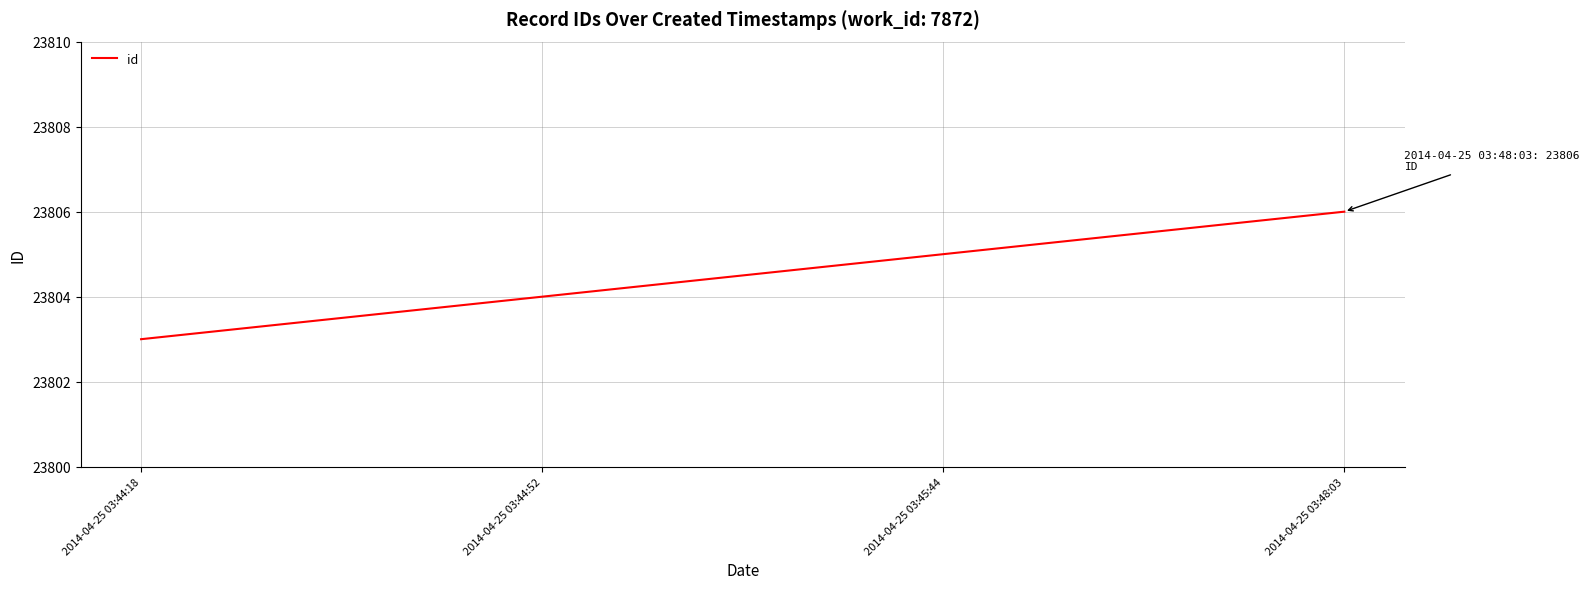

How many series are shown in this chart?

1